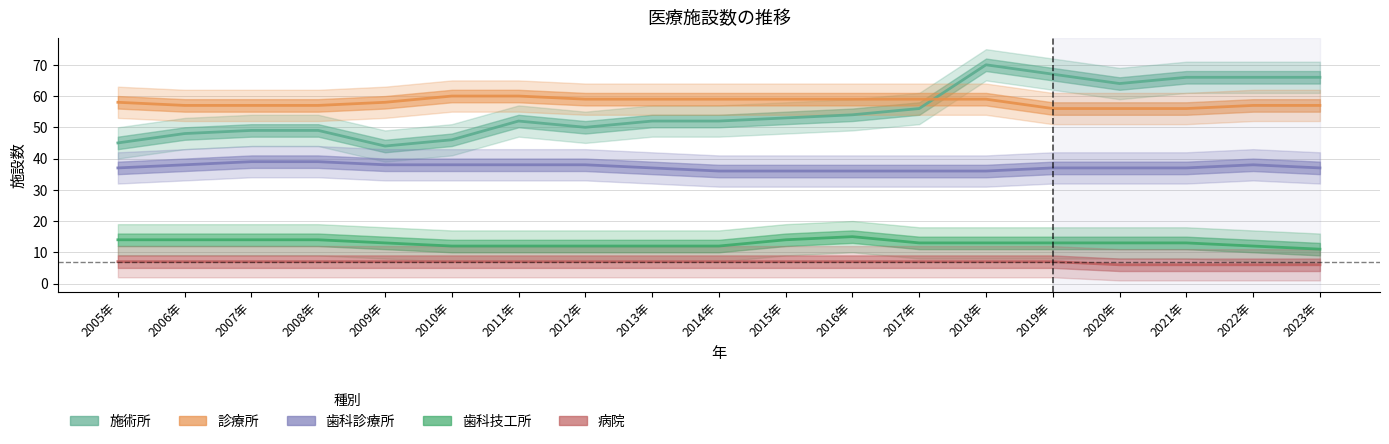

At which category is the sum across all series the highest?

2018年